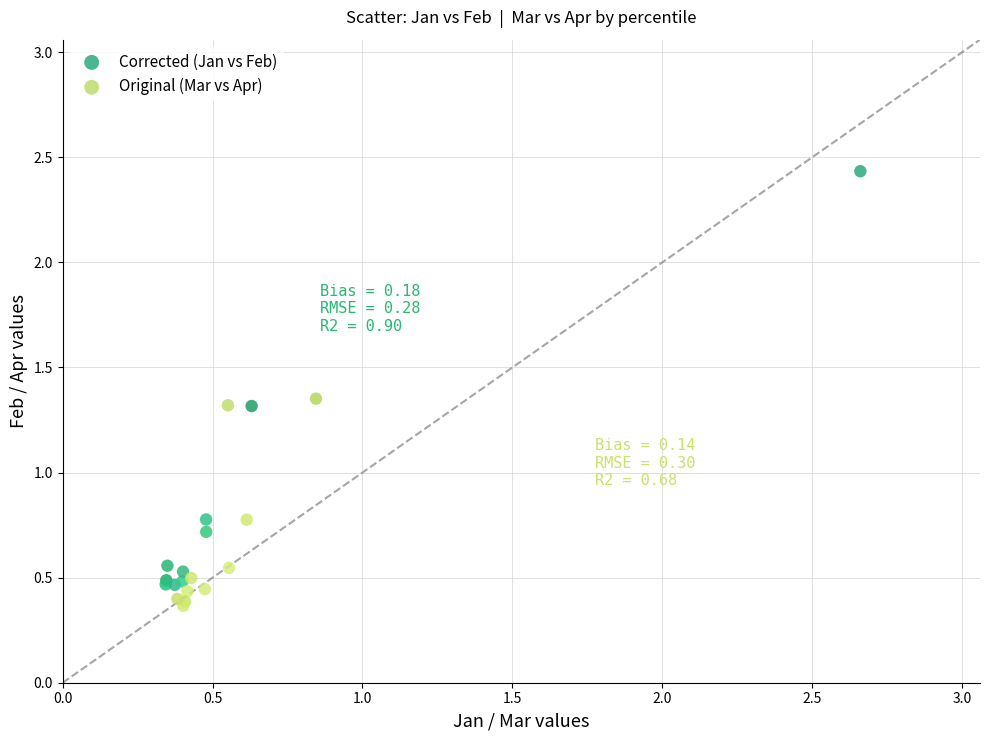

Which series has the widest spread of Y values?

Corrected (Jan vs Feb)